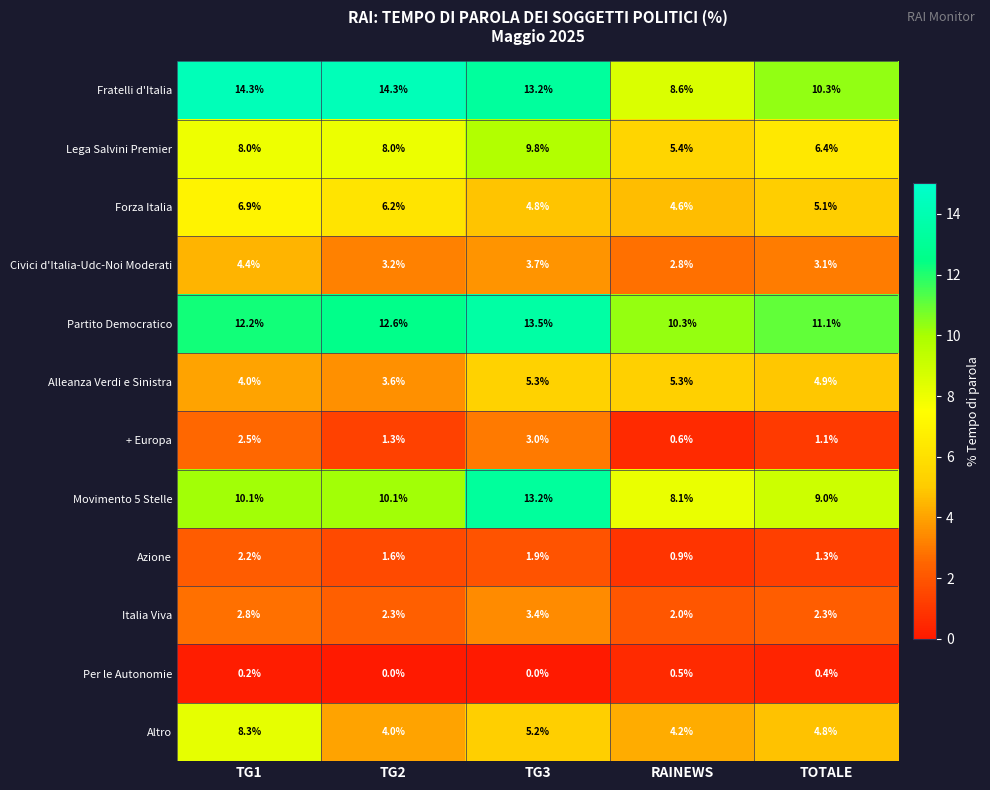

Which series has the largest range (max minus min)?

Fratelli d'Italia